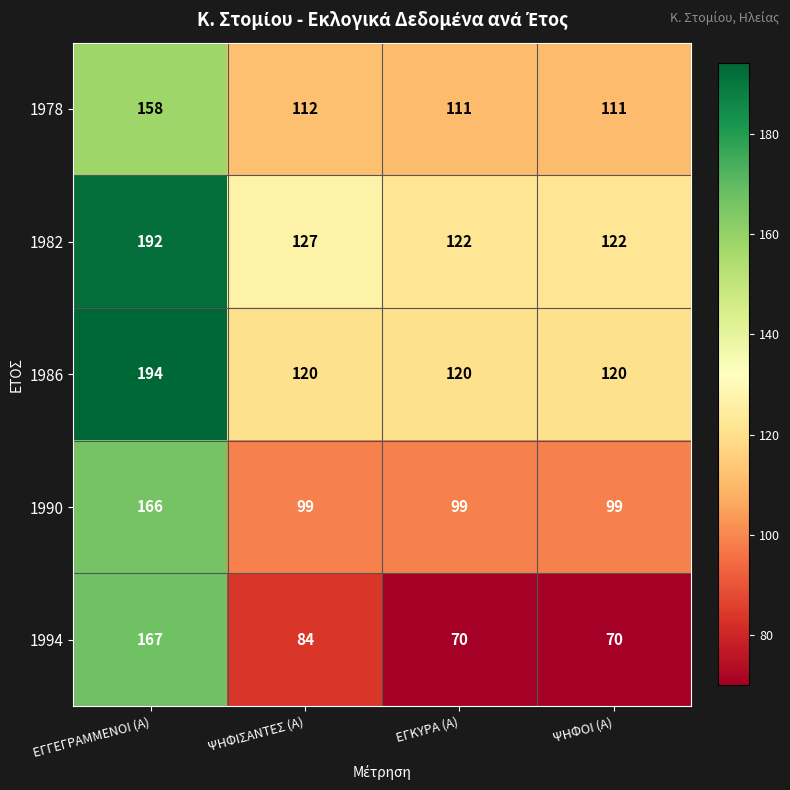

List the series in order of their peak value, highest first.

1986, 1982, 1994, 1990, 1978